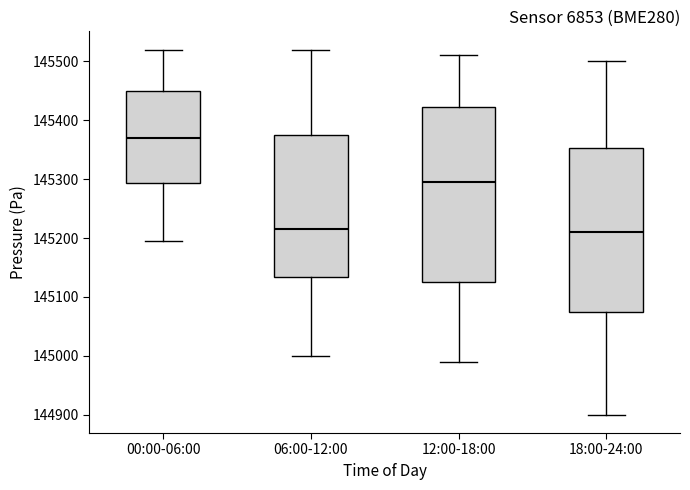

Reading left to right, read every box against the y-axis: the position of its median line, the range the box covers, and the ends of its whiskers. The values are not printed on the chart, so give them approximately, as read against the axis.

00:00-06:00: median 145370, box 145290 to 145450, whiskers 145190 to 145520
06:00-12:00: median 145220, box 145130 to 145380, whiskers 145000 to 145520
12:00-18:00: median 145300, box 145130 to 145420, whiskers 144990 to 145510
18:00-24:00: median 145210, box 145080 to 145350, whiskers 144900 to 145500